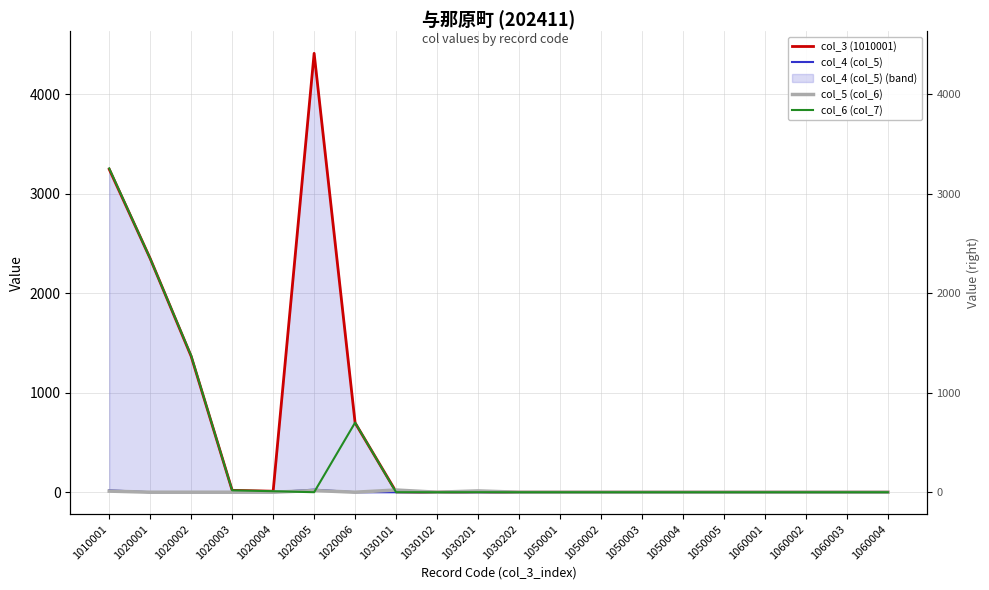

Which series ends up on top after the final intersection of col_3 (1010001) and col_5 (col_6)?

col_5 (col_6)